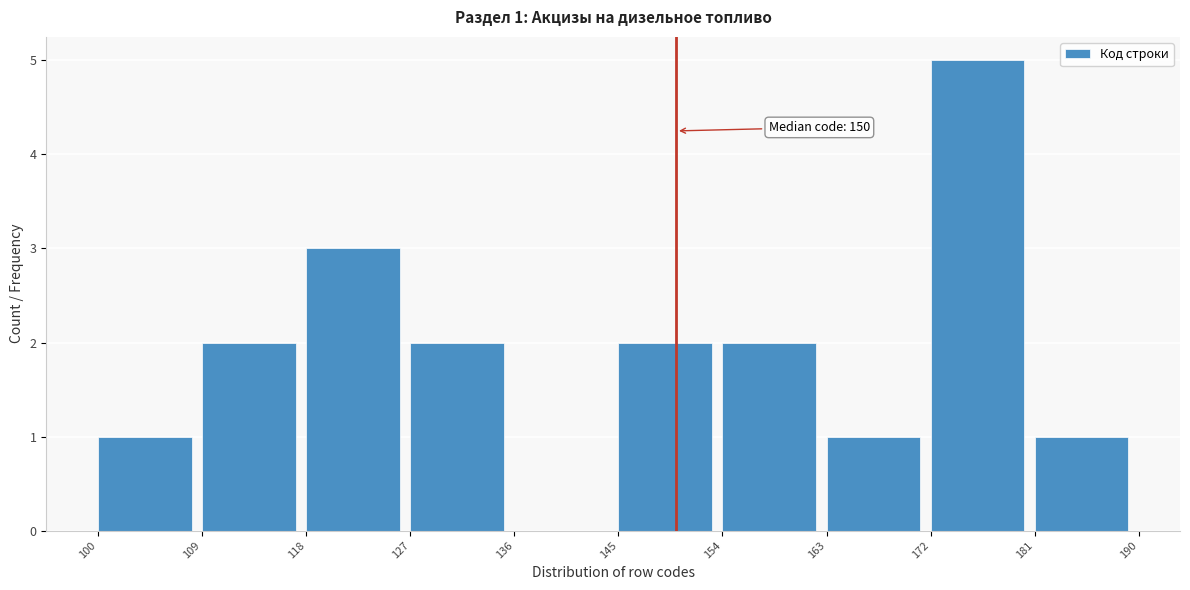

Over which range of the x-axis is the bar tallest?

172 to 181